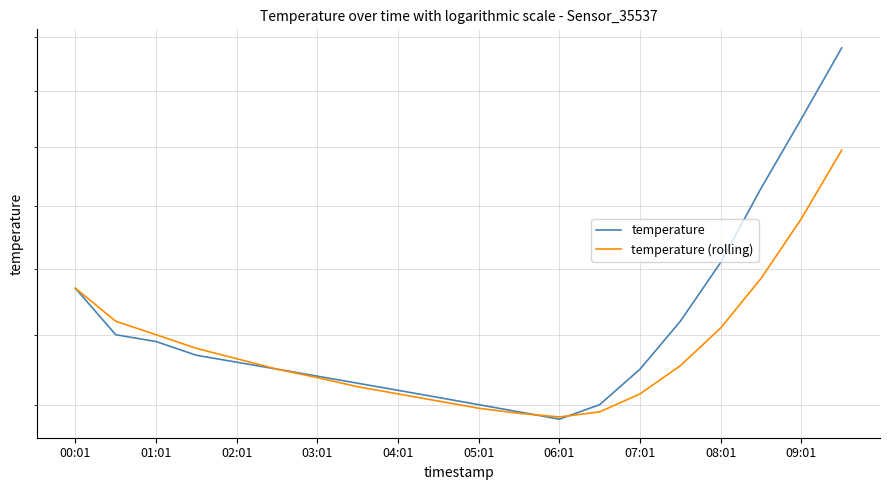

At which category is the sum across all series the highest?

19